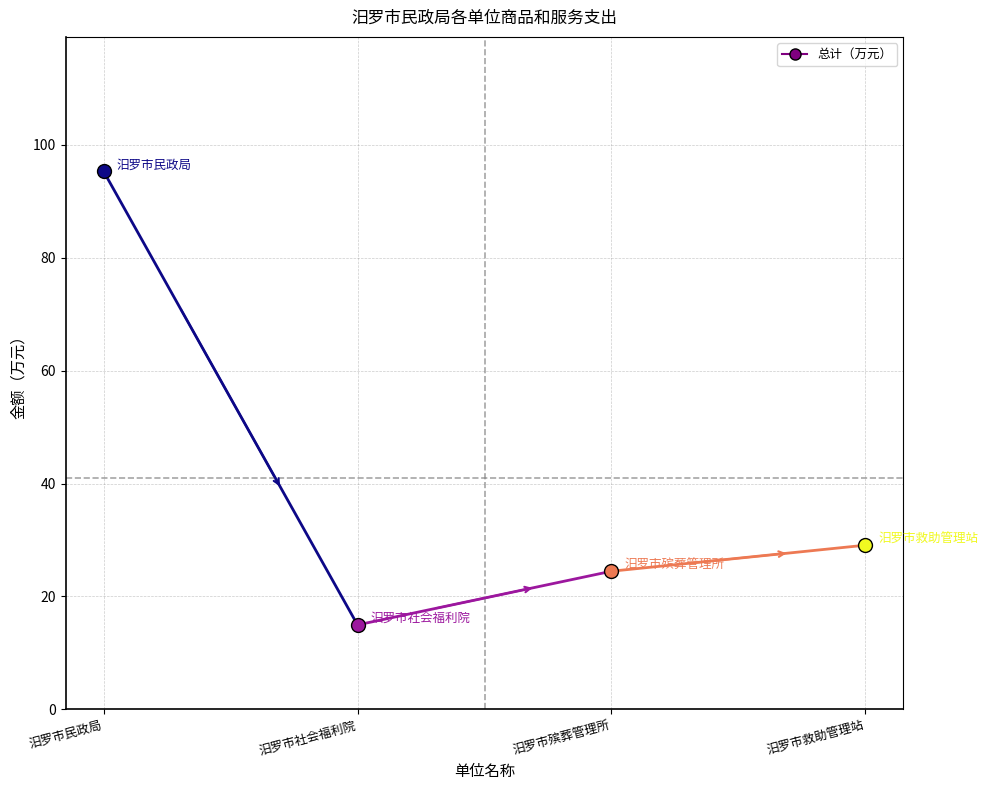

True or false: the data shows 95.3 at 汨罗市民政局.

True